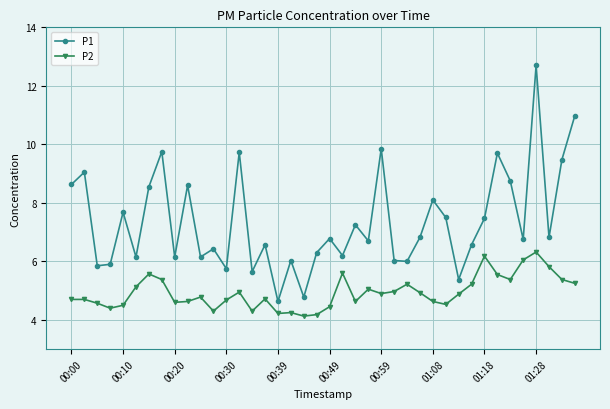

What is the sum of all P2 values?

197.6